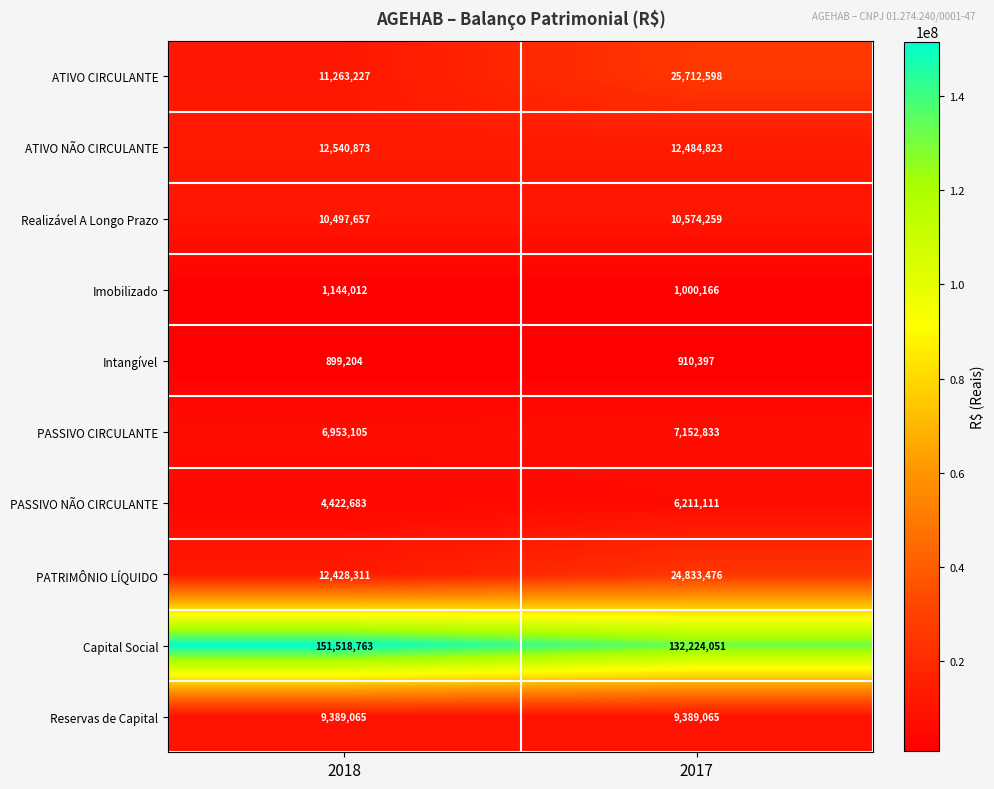

How many data points does each series have?

2